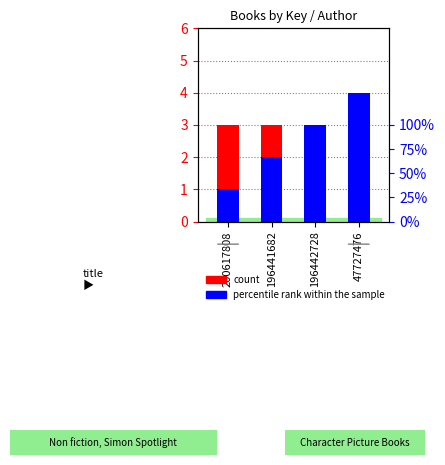

Between 47727476 and 196442728, which is larger?

47727476